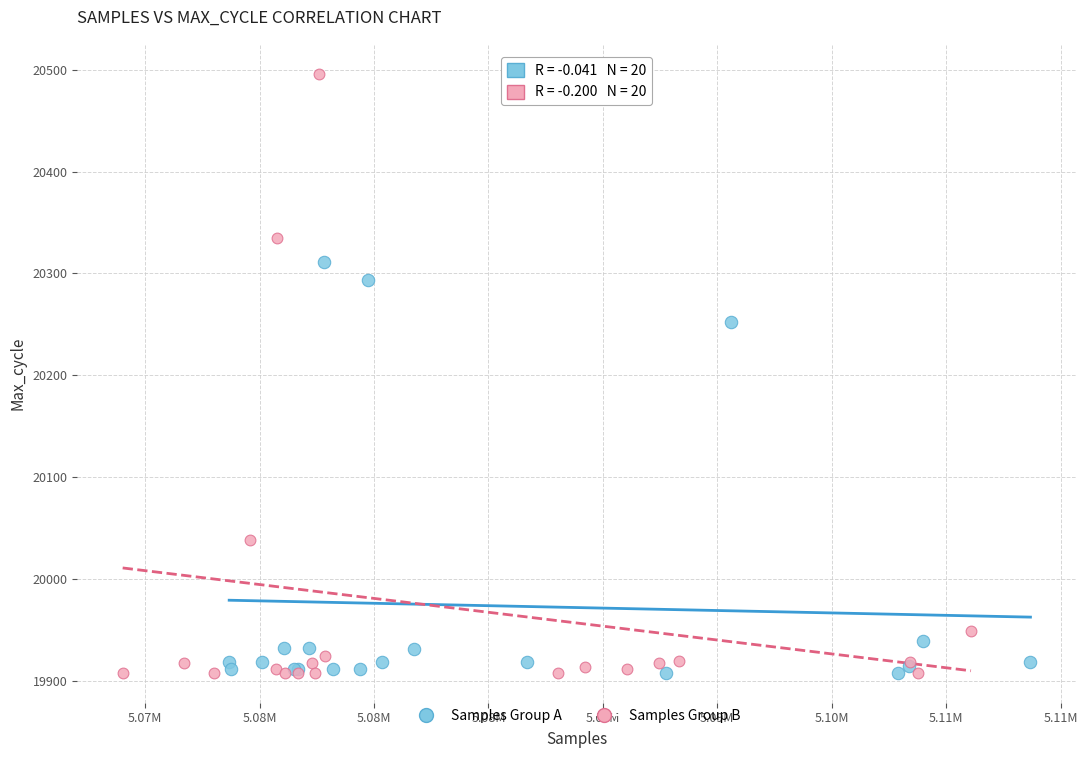

Which series has the largest Y range (max minus min)?

Samples Group B